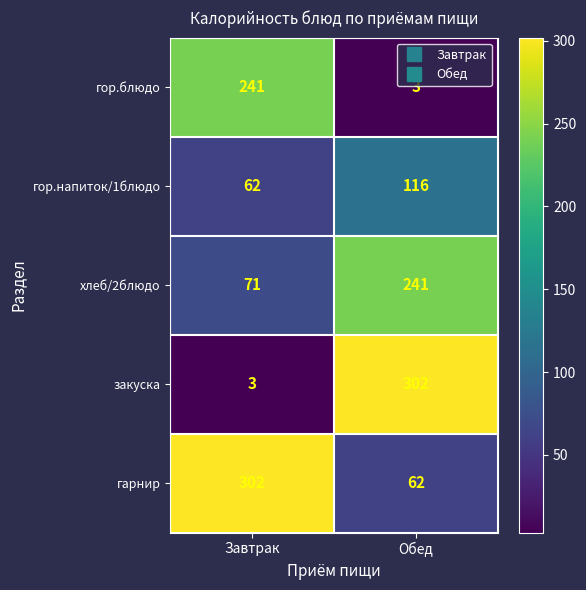

What is the smallest value displayed?

3